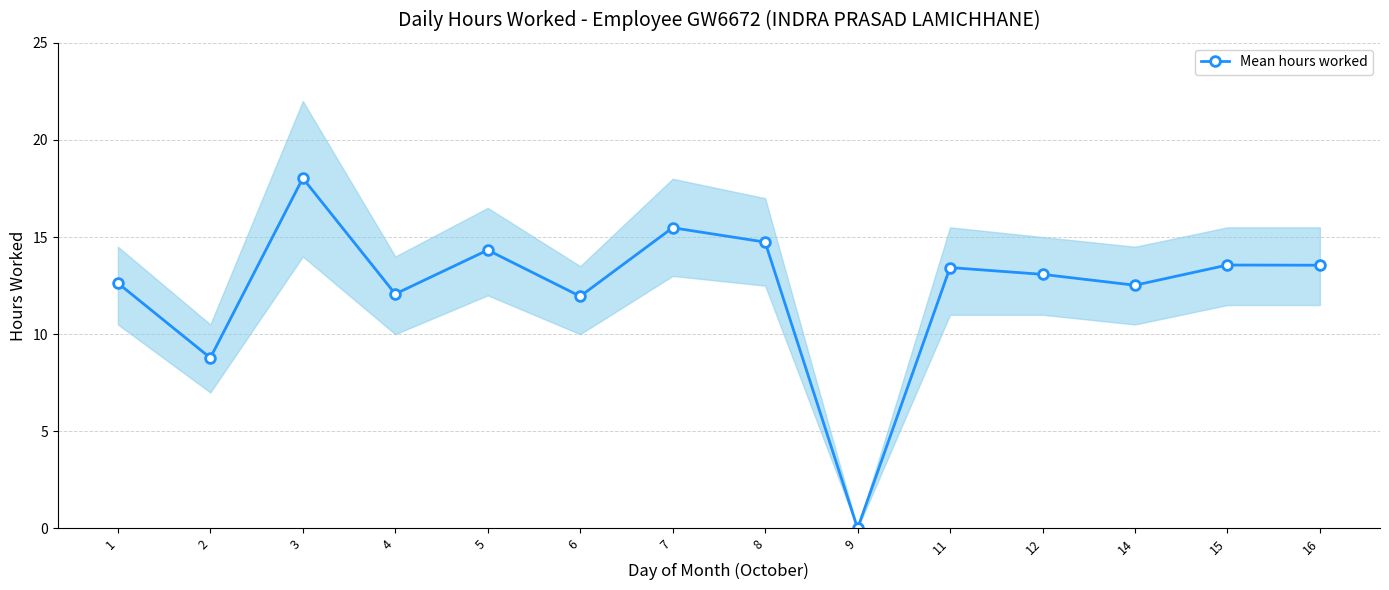

The value at 15 is 13.6. True or false?

True